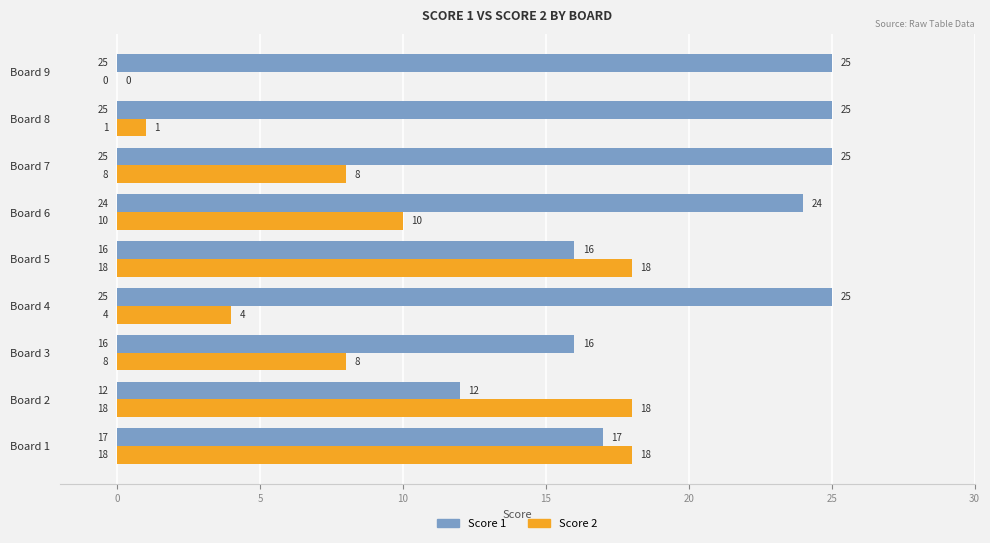

How many distinct data groups are displayed?

2